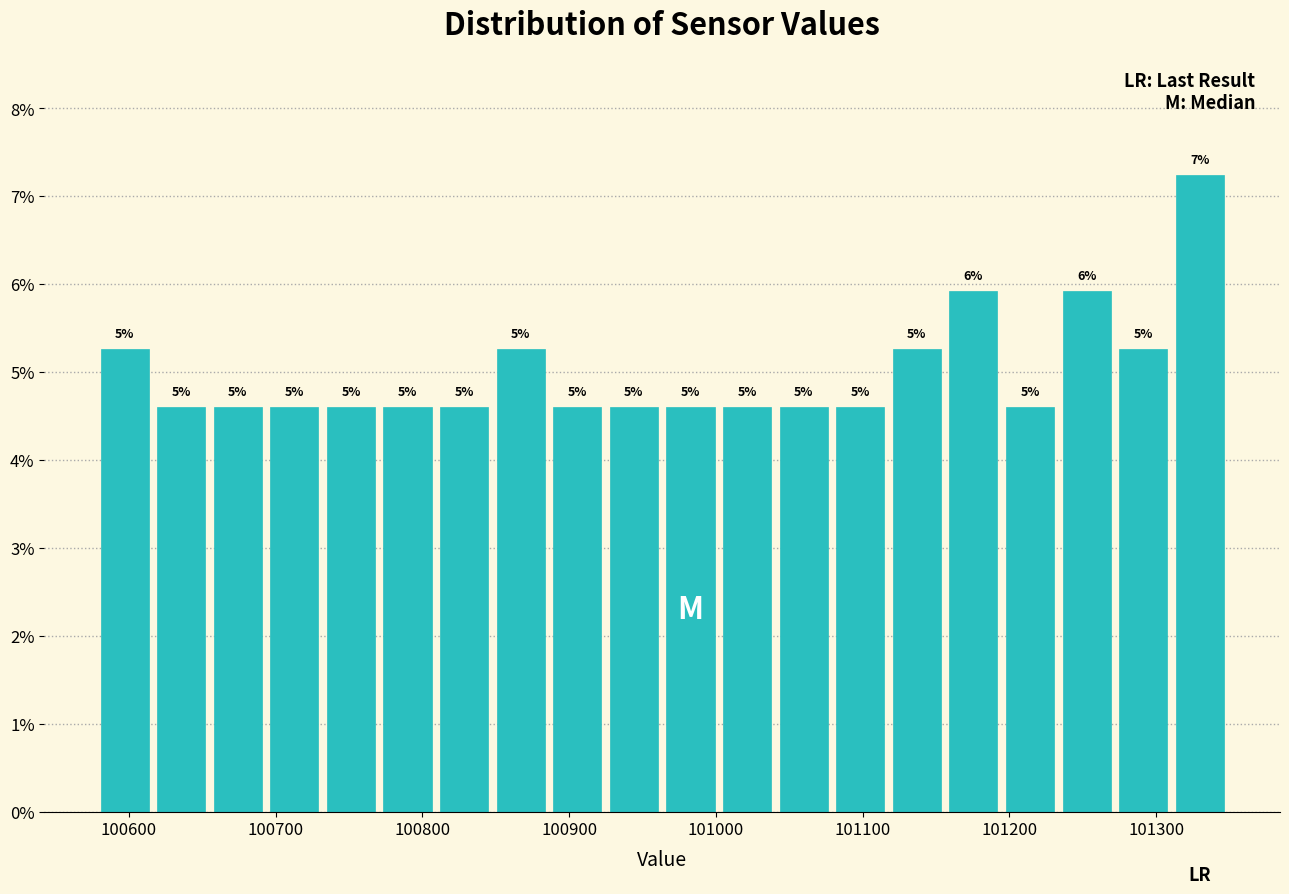

Around what value on the x-axis is the tallest bar? Give the approximate position of its centre, as read against the axis.

101330